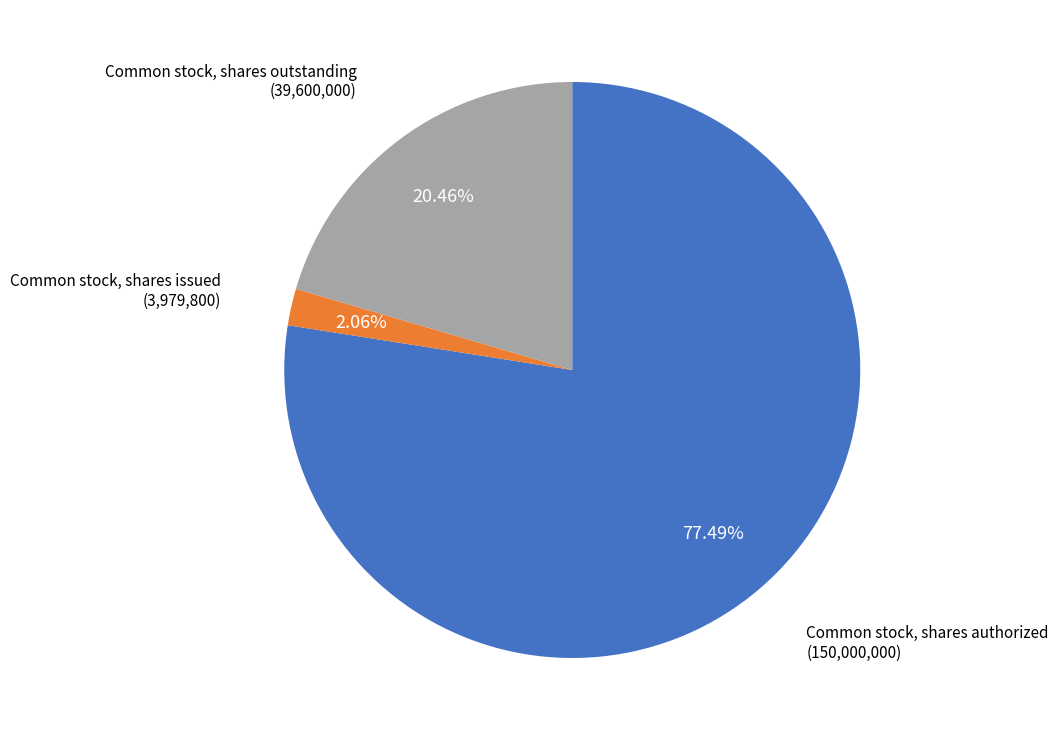

Count the number of slices in the pie.

3